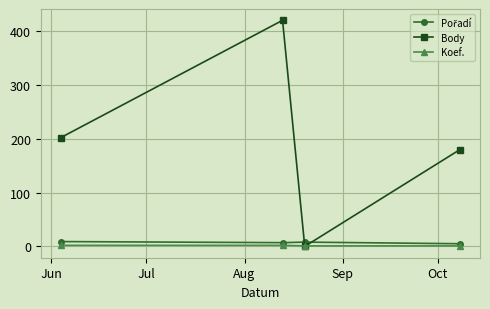

What is the highest value of the Body series?

420